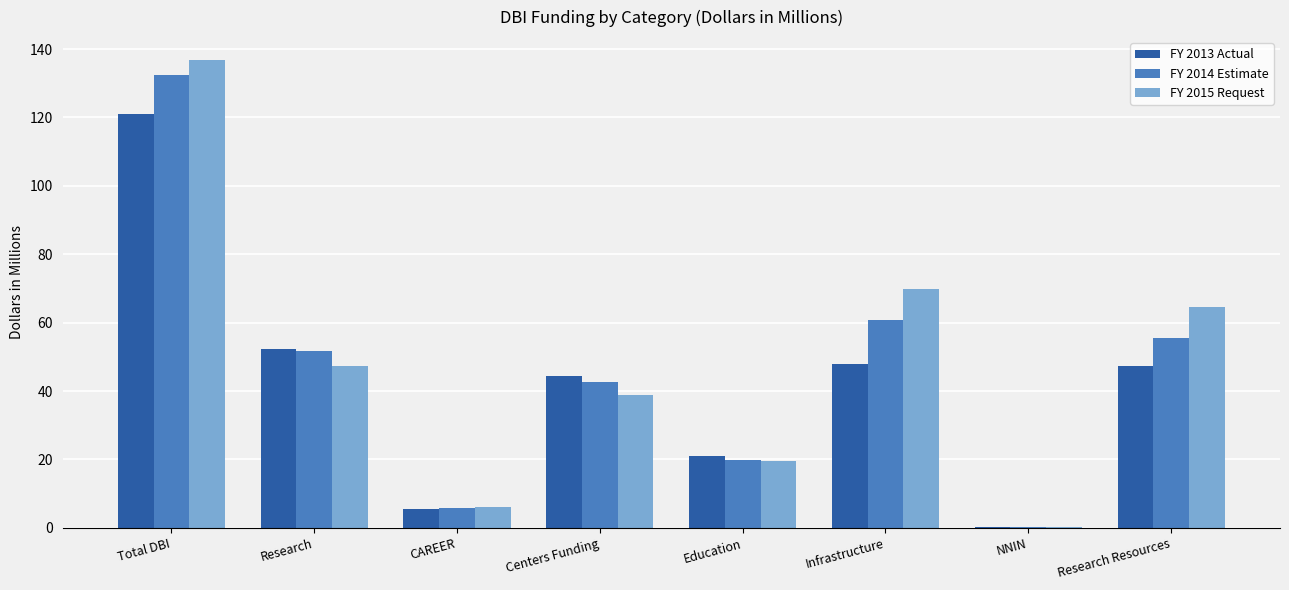

What is the maximum value for FY 2015 Request?

136.7